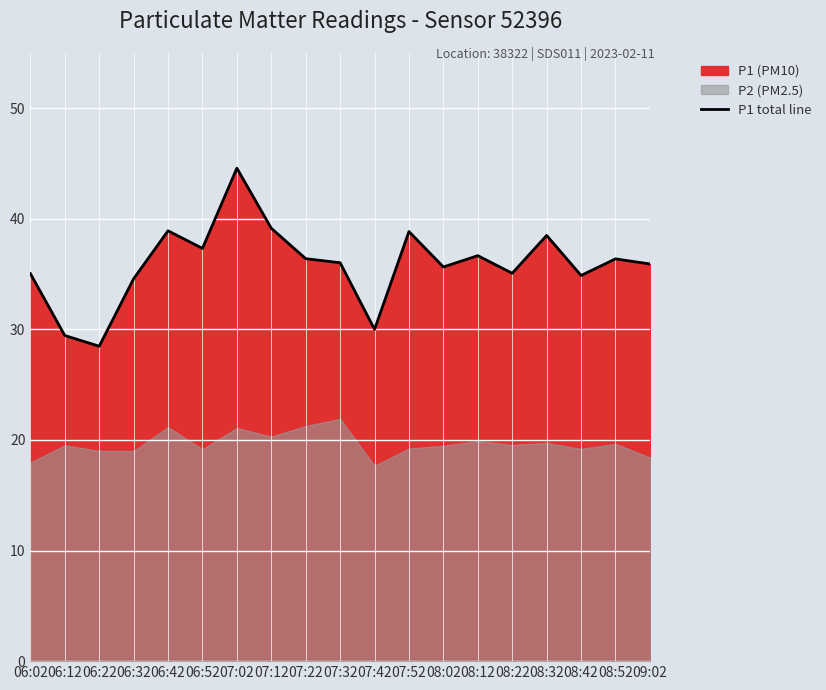

What is the label of the 6th point from the left?

06:52